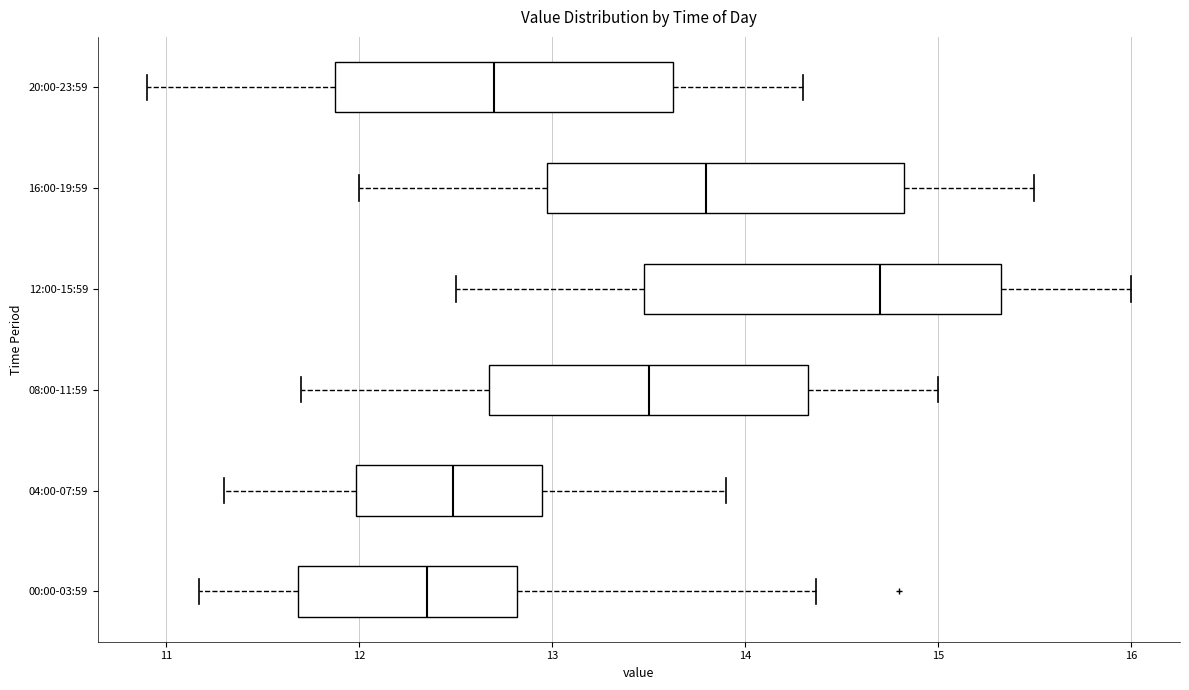

Reading bottom to top, transcribe this box plot: for each box, give where its median line is, the range the box spans, and where its two whiskers end, as read against the x-axis. The values are not printed on the chart, so give them approximately, as read against the axis.

00:00-03:59: median 12.4, box 11.7 to 12.8, whiskers 11.2 to 14.4
04:00-07:59: median 12.5, box 12.0 to 13.0, whiskers 11.3 to 13.9
08:00-11:59: median 13.5, box 12.7 to 14.3, whiskers 11.7 to 15.0
12:00-15:59: median 14.7, box 13.5 to 15.3, whiskers 12.5 to 16.0
16:00-19:59: median 13.8, box 13.0 to 14.8, whiskers 12.0 to 15.5
20:00-23:59: median 12.7, box 11.9 to 13.6, whiskers 10.9 to 14.3